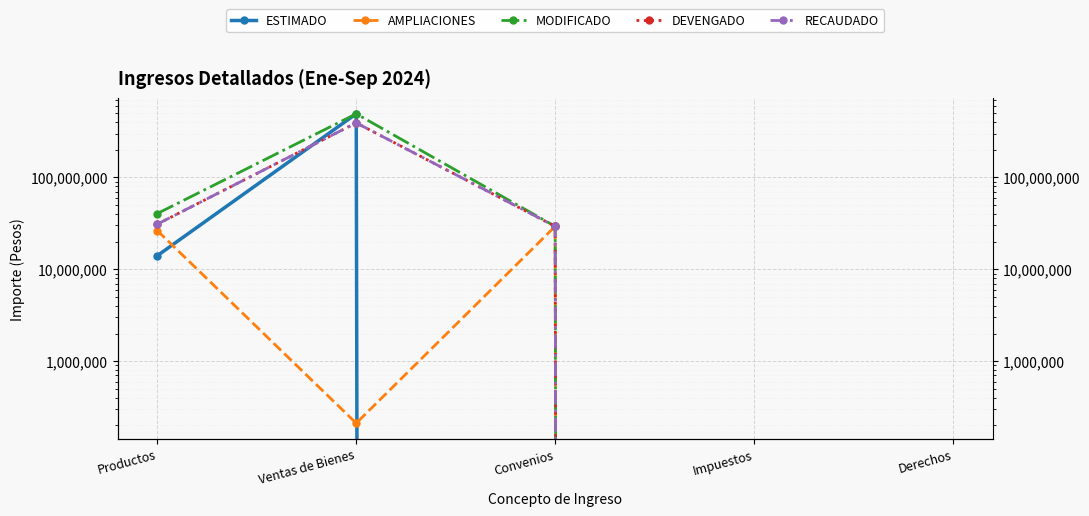

Reading left to right, extract all data points from this chart.

ESTIMADO: 14087208	492525512	0	0	0
AMPLIACIONES: 26388486	211718	29363255	0	0
MODIFICADO: 40475694	492737230	29363255	0	0
DEVENGADO: 31036160	392671427	29363255	0	0
RECAUDADO: 31036160	392671427	29363255	0	0